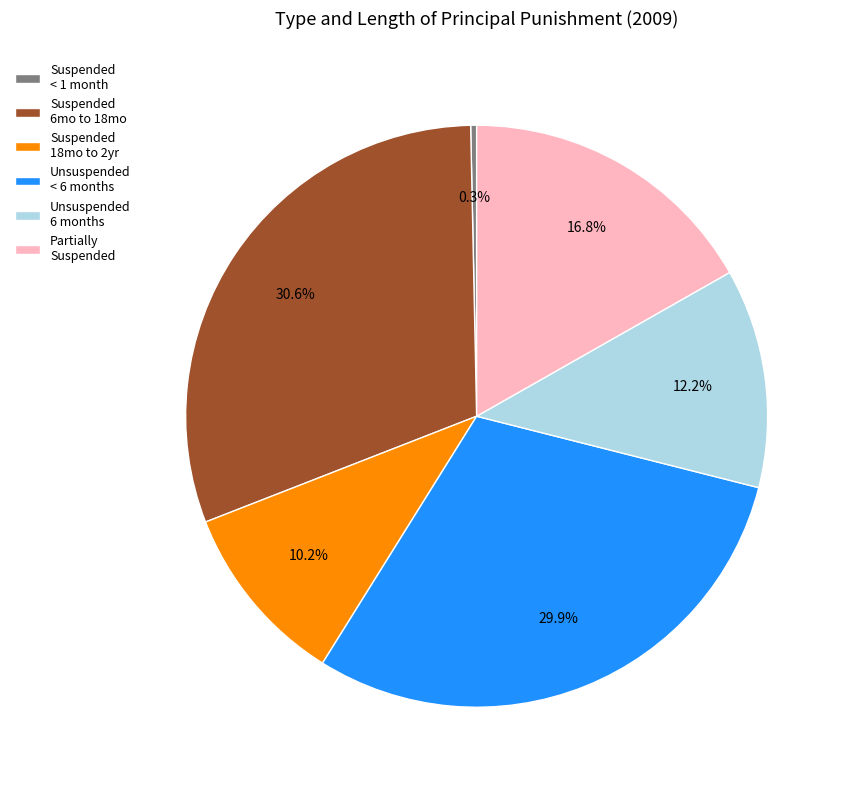

Is Suspended 6mo to 18mo the majority of the pie?

No